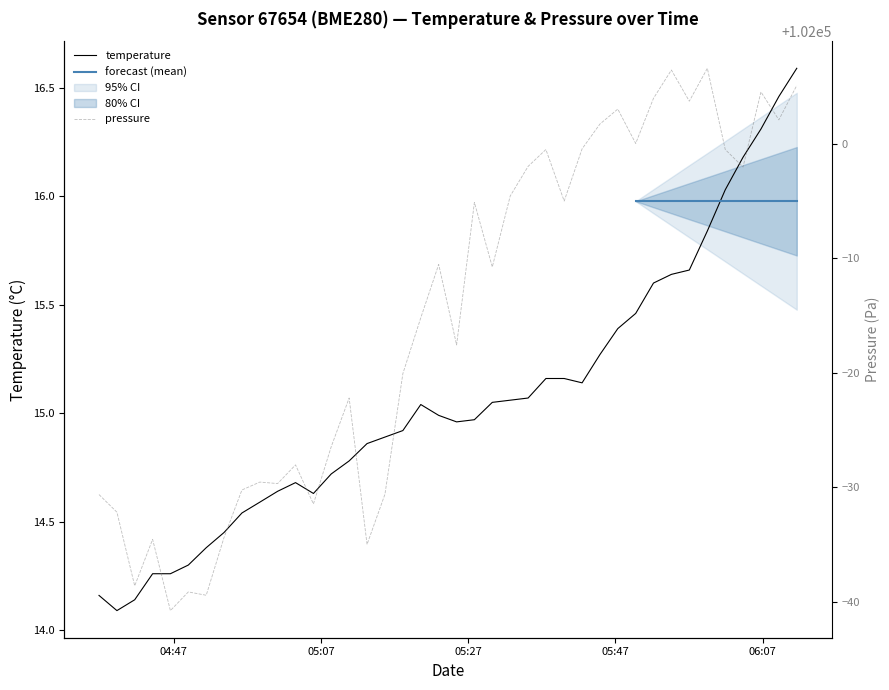

What is the difference between the second highest and minimum values in the temperature series?

2.4